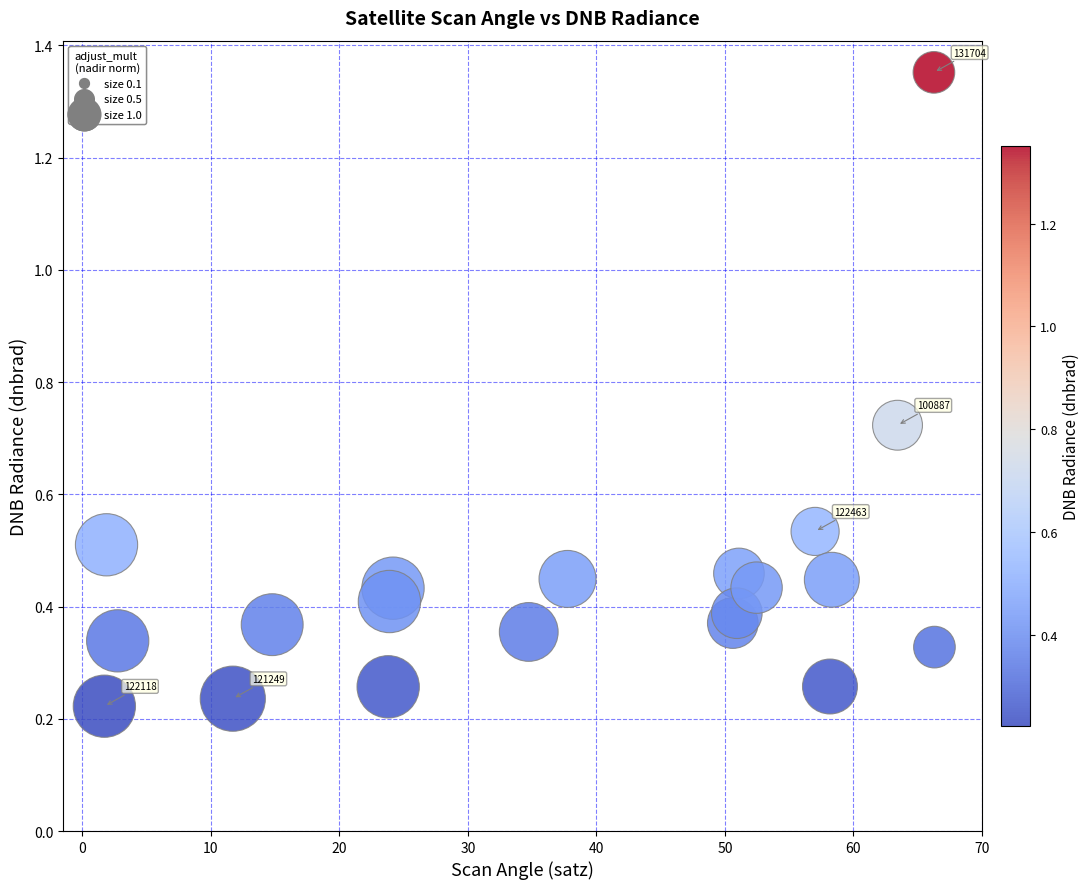

What is the range of Y values (max minus min)?

1.1